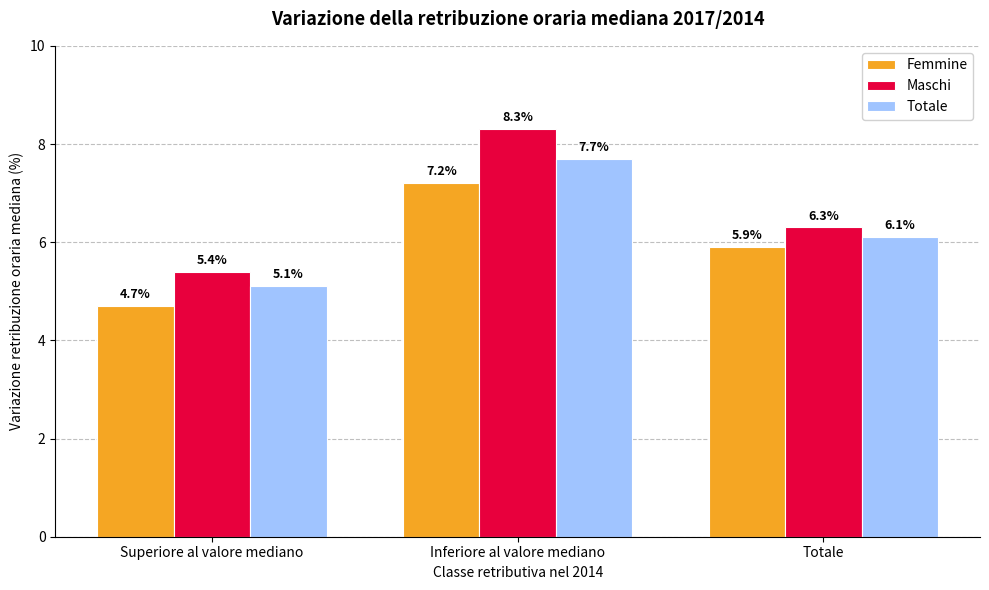

How many categories are shown in the chart?

3